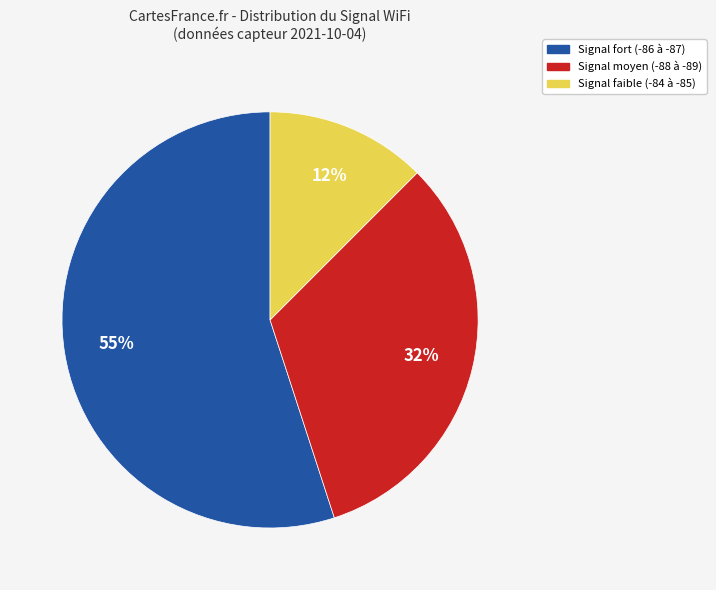

To the nearest percent, what is the average slice percentage?

33%